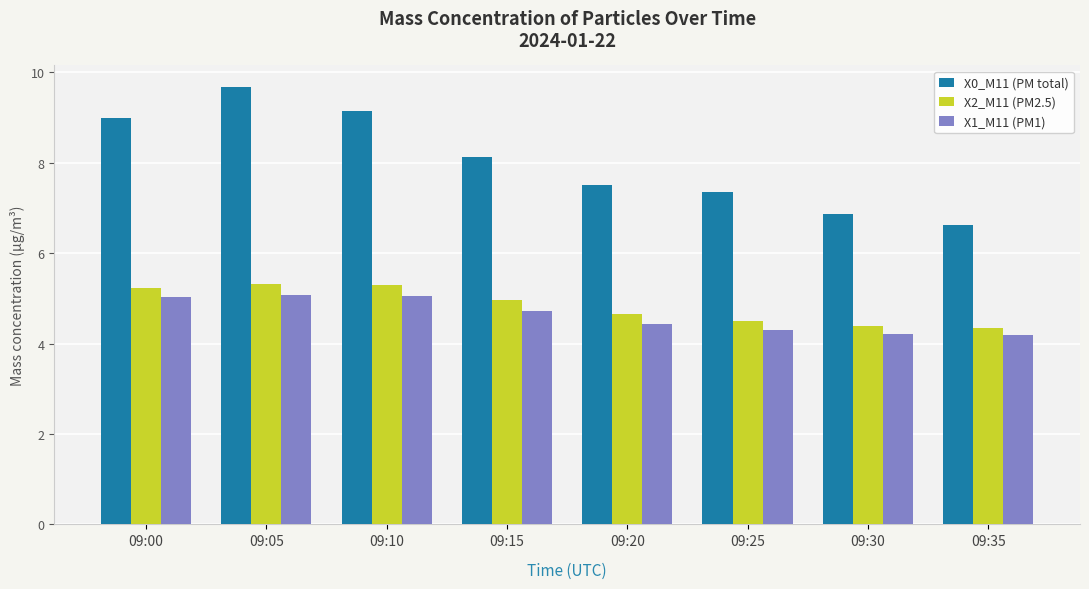

What are all the series names shown in the legend?

X0_M11 (PM total), X2_M11 (PM2.5), X1_M11 (PM1)